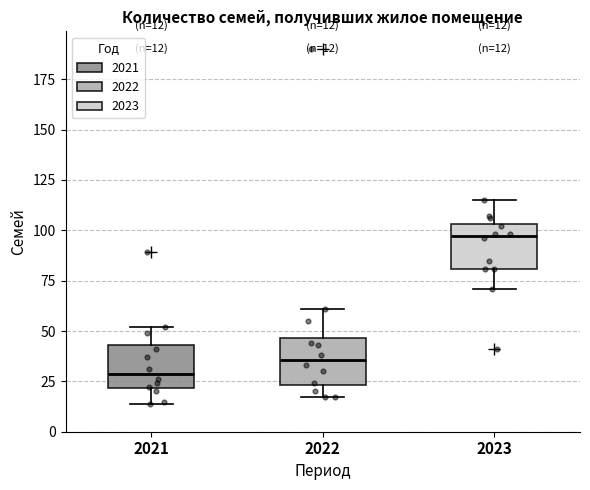

Which box's median line is the highest?

2023